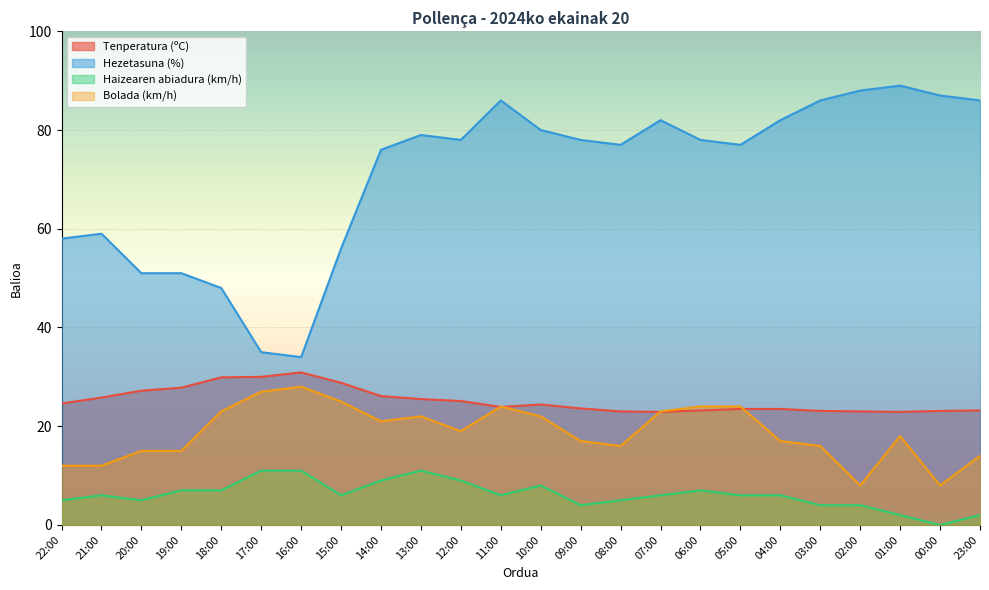

What is the total value across all series at 10:00?

134.4